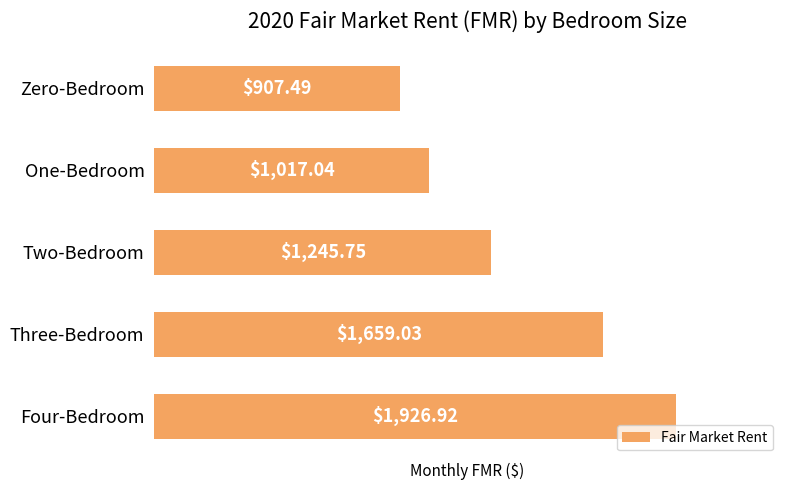

What is the label of the 4th bar from the bottom?

One-Bedroom